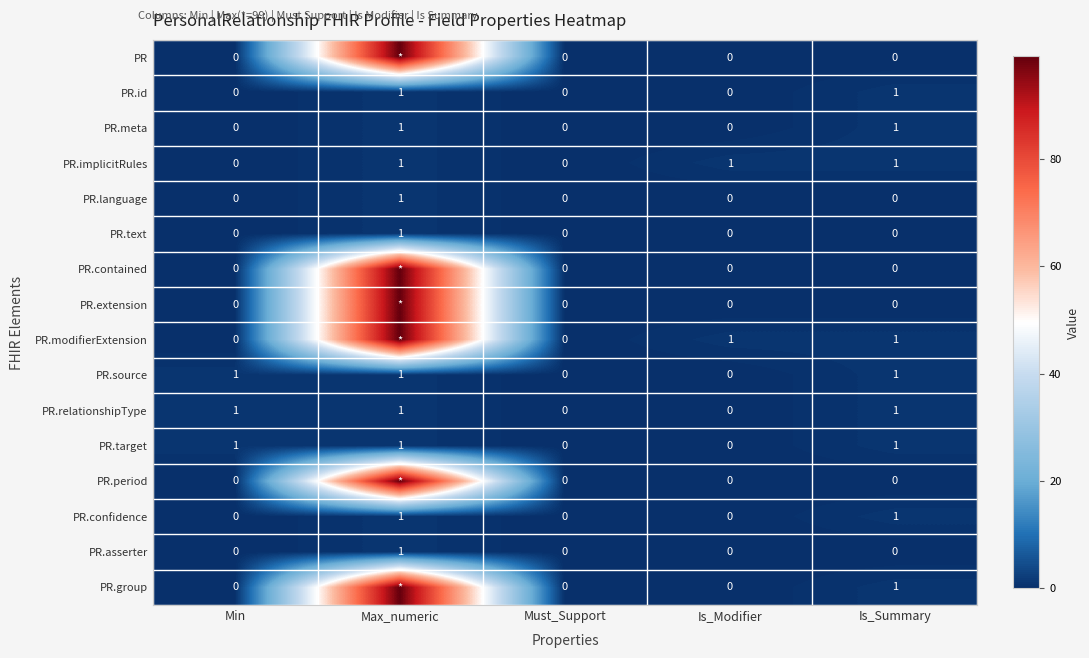

How many distinct data groups are displayed?

16